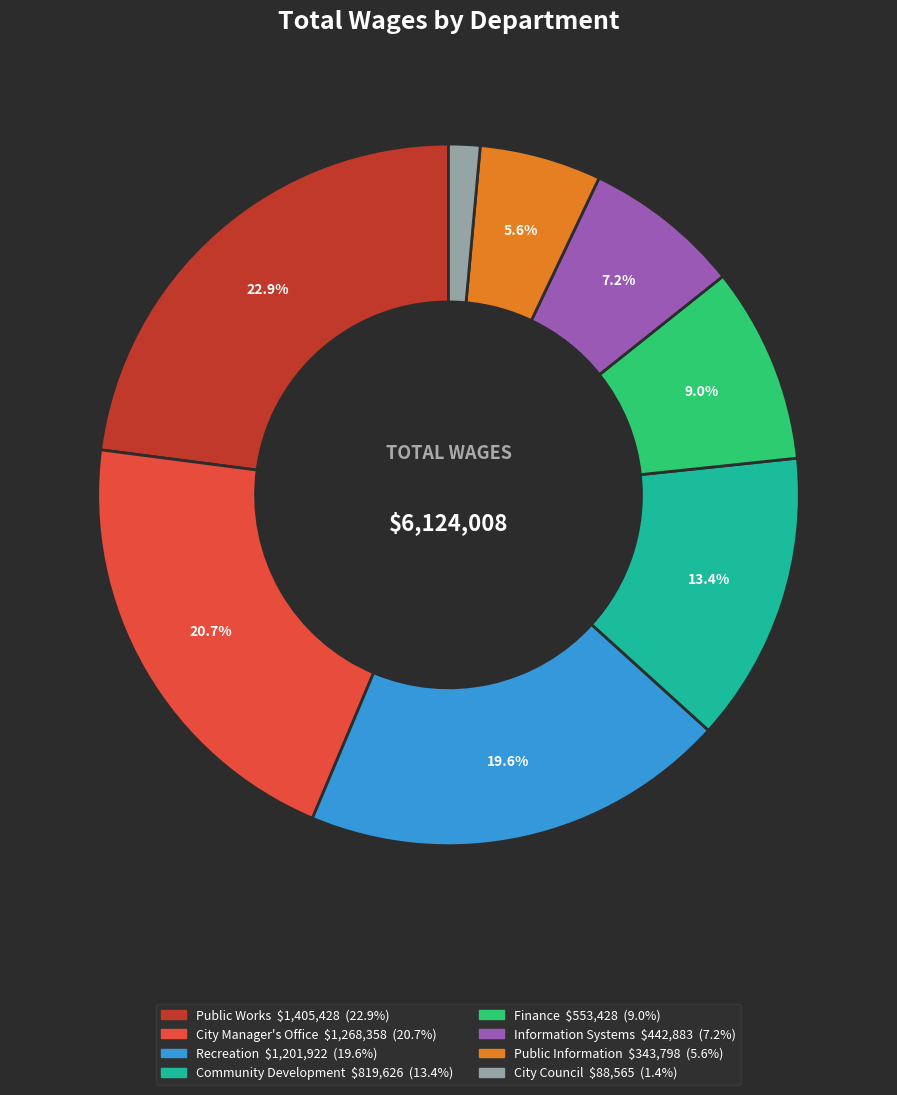

Does Finance account for over 50% of the chart?

No